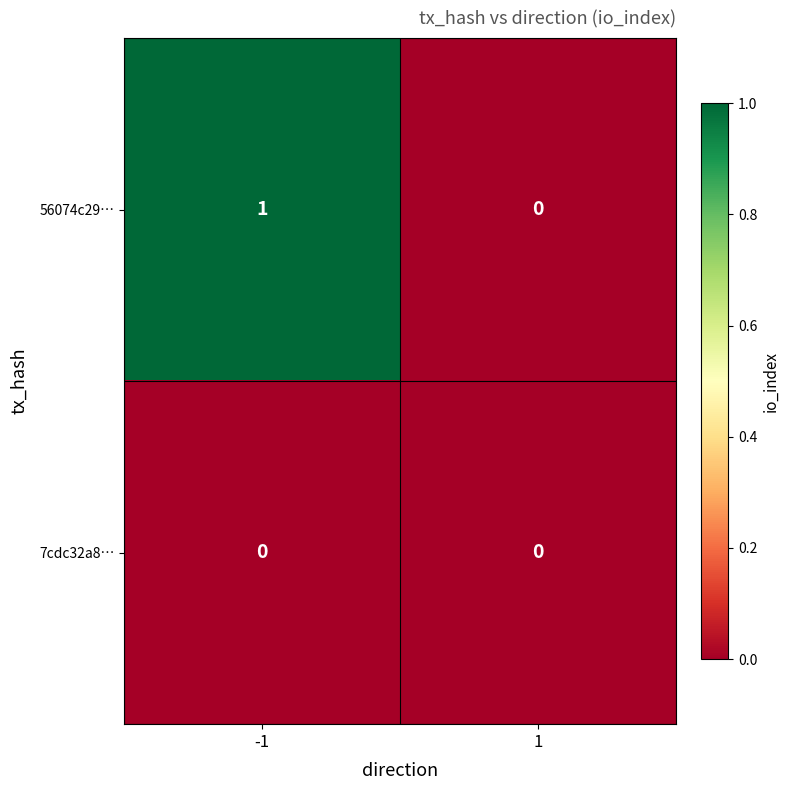

Reading left to right, what are all the values shown in this chart?

56074c29…: 1	0
7cdc32a8…: 0	0